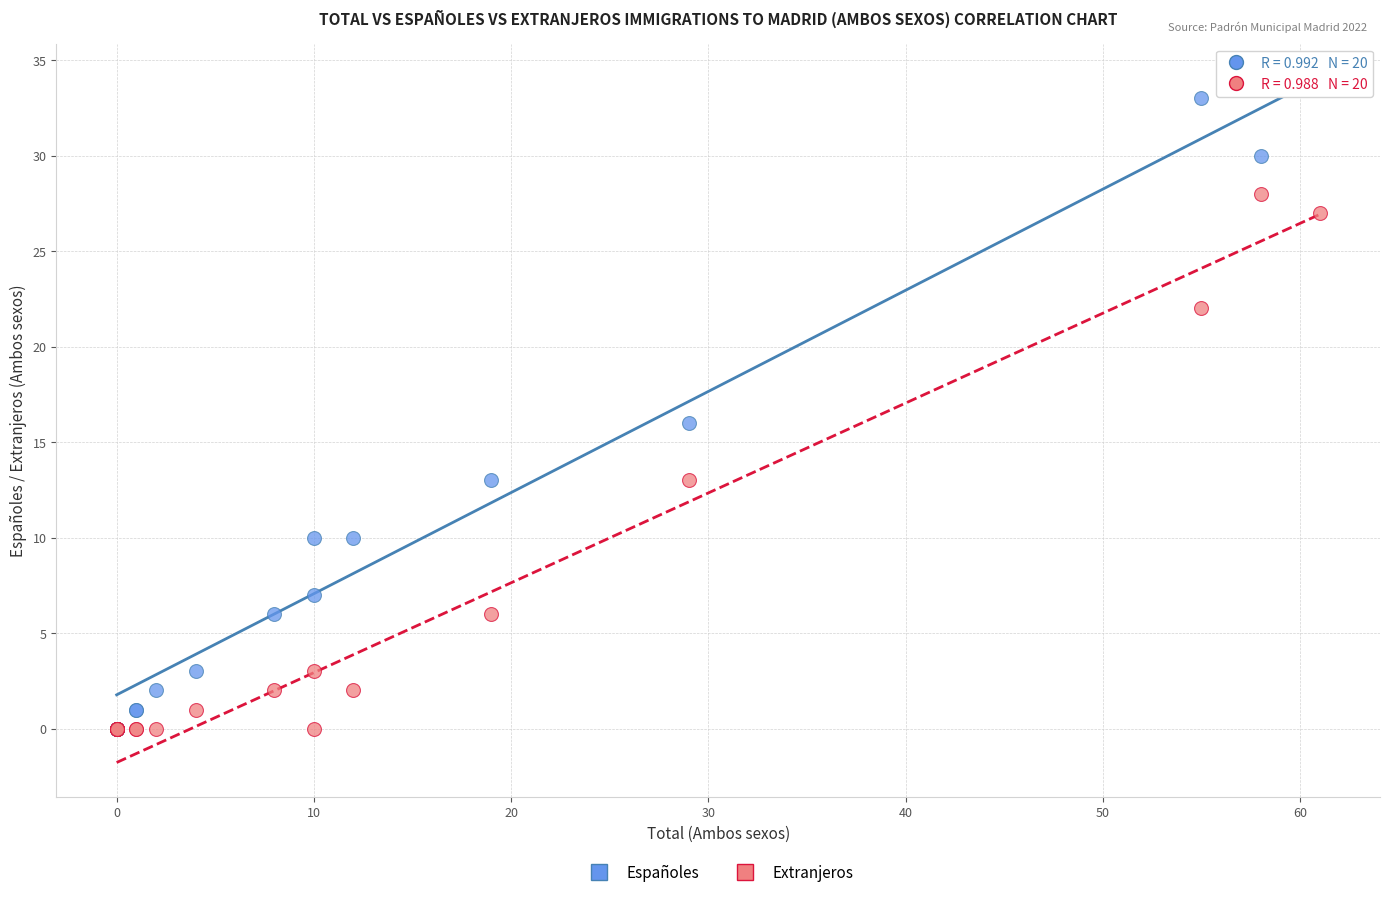

Across all series, what Y value is closest to 17?

16